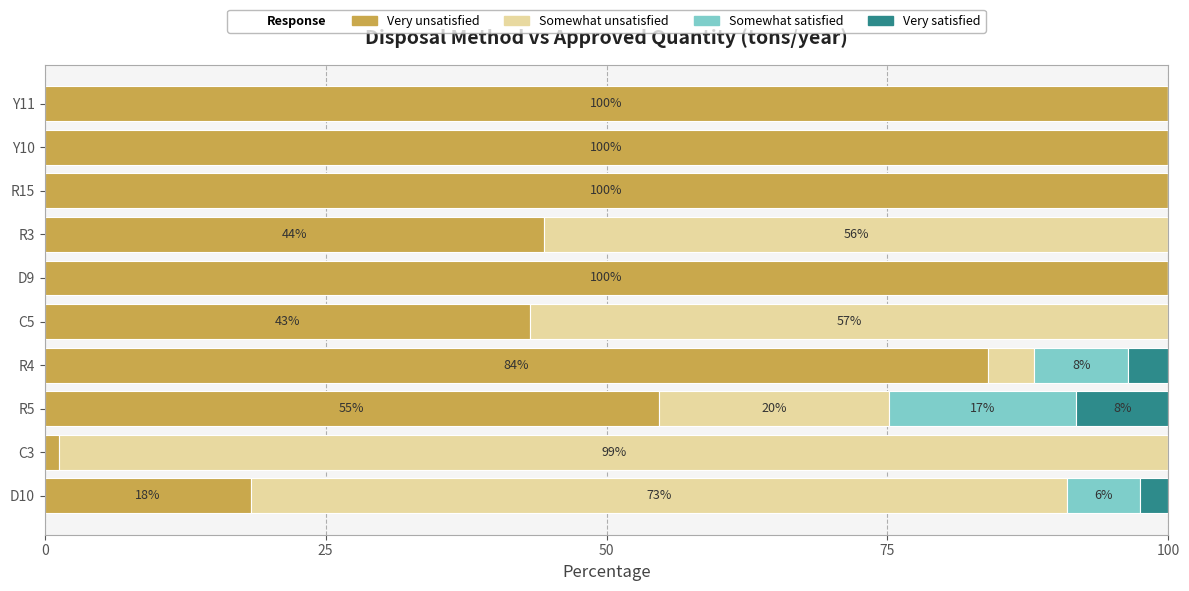

What is the highest value of the Very unsatisfied series?

100.0